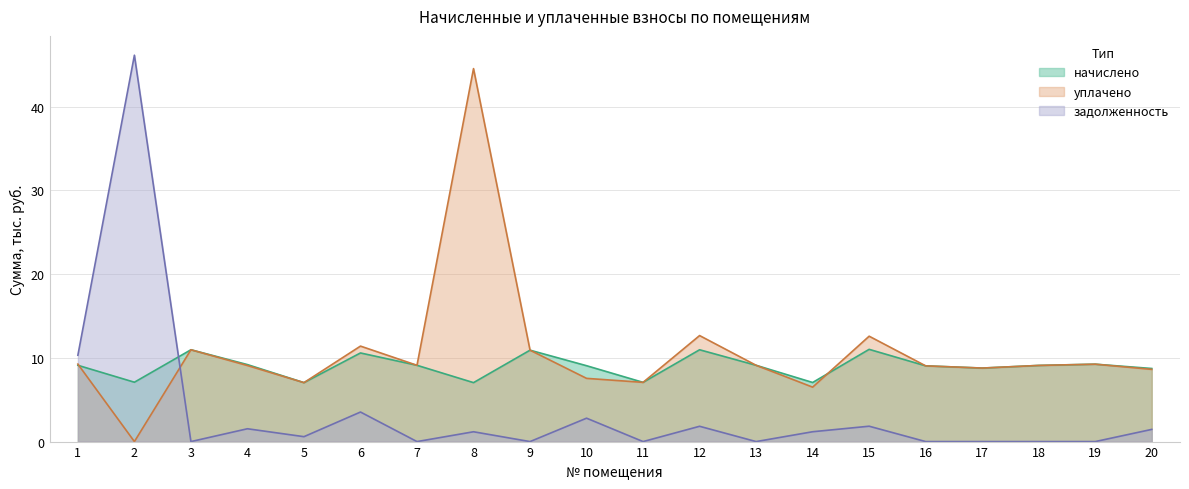

The value of задолженность at 7 is 0.0. True or false?

True